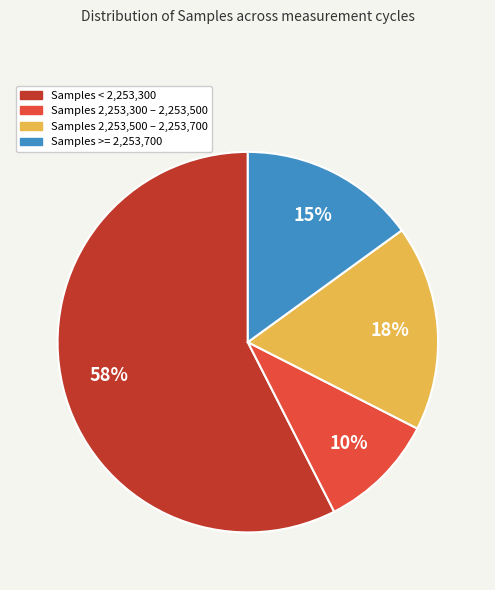

How many slices are in this pie chart?

4